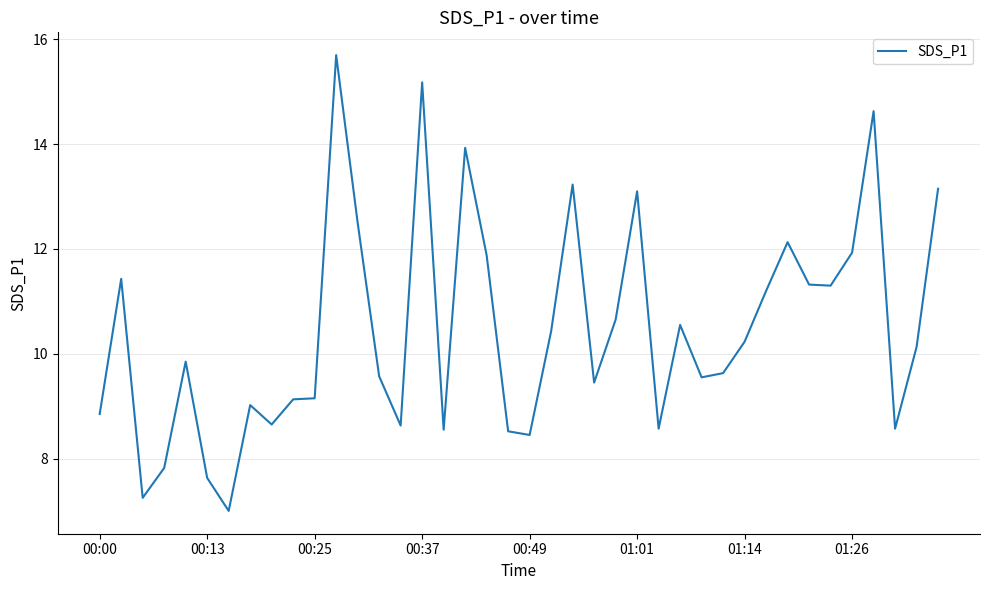

Count the number of values greater than 10.

20